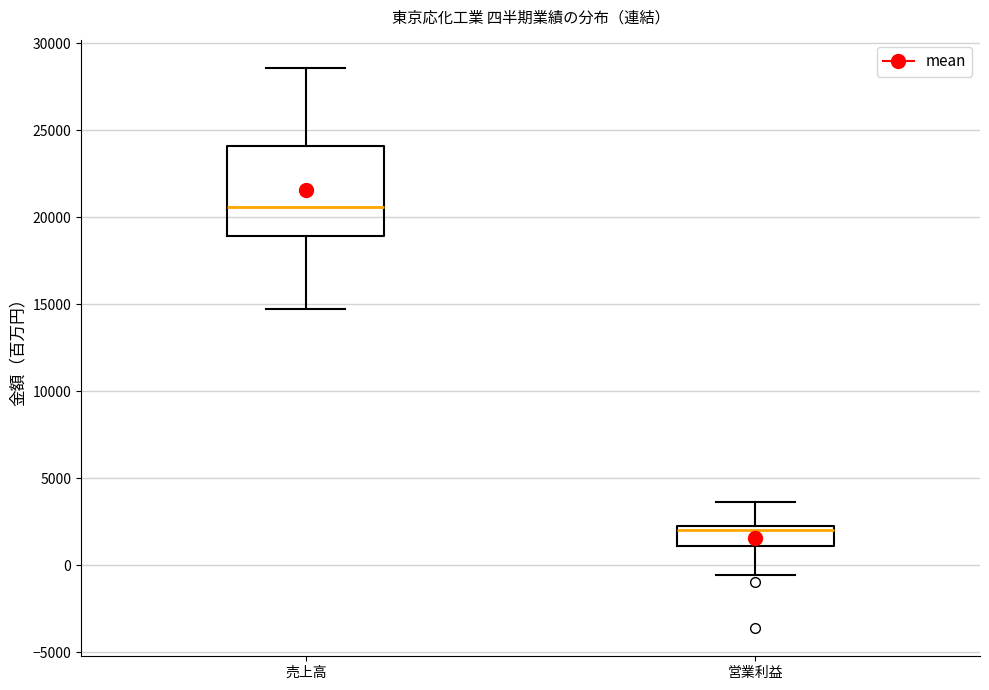

Which box's median line is the lowest?

営業利益